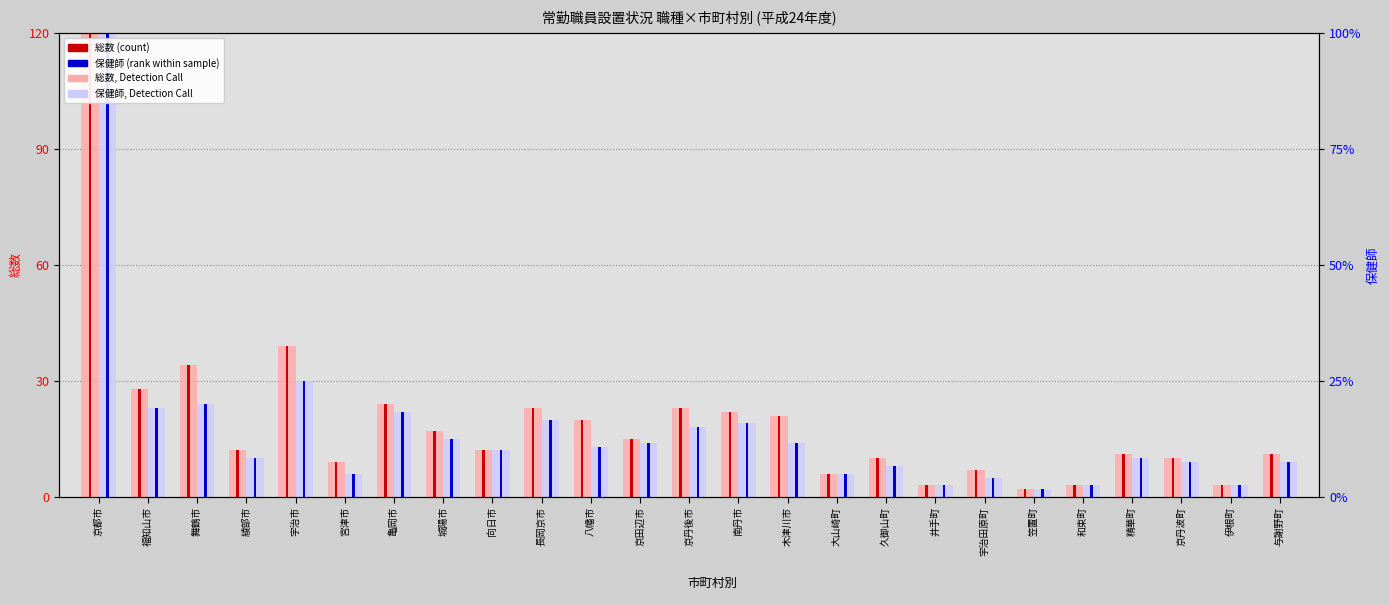

Which label corresponds to the largest value in the chart?

京都市